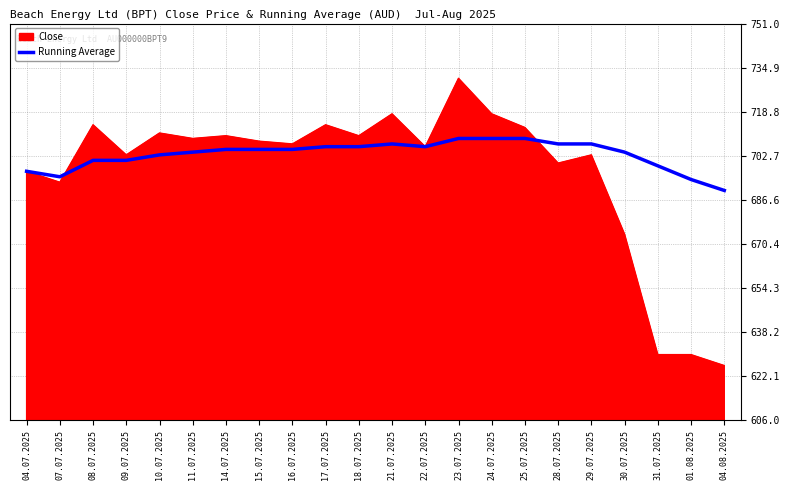

List the series in order of their overall mean, lowest first.

Close, Running Average